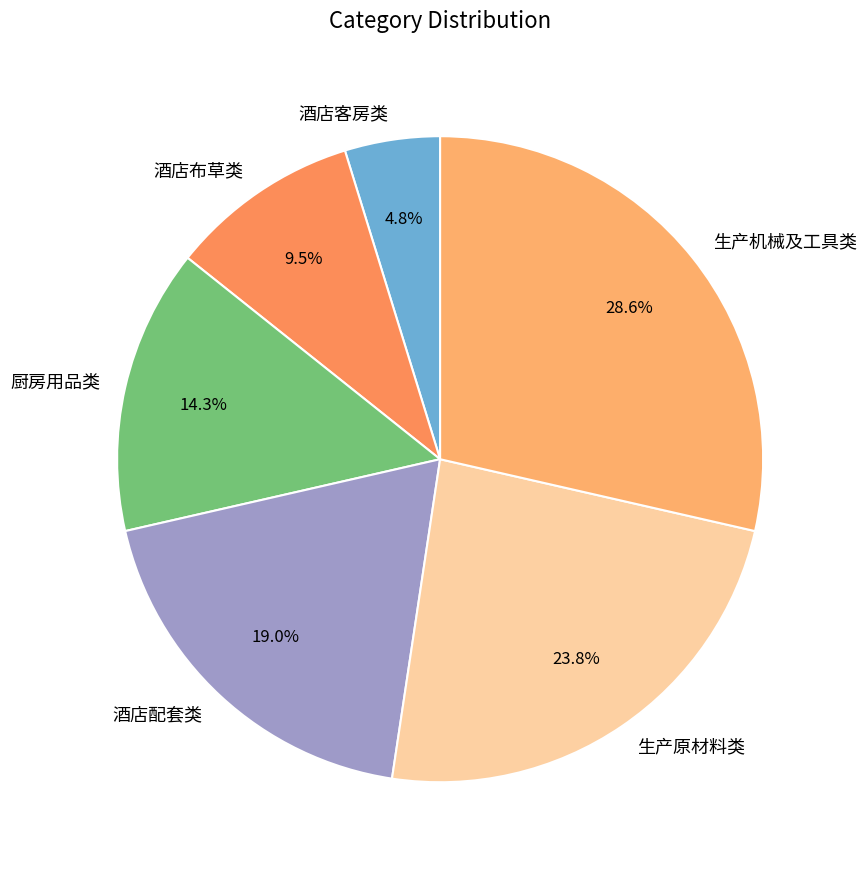

How much of the chart is everything except 厨房用品类?

85.7%